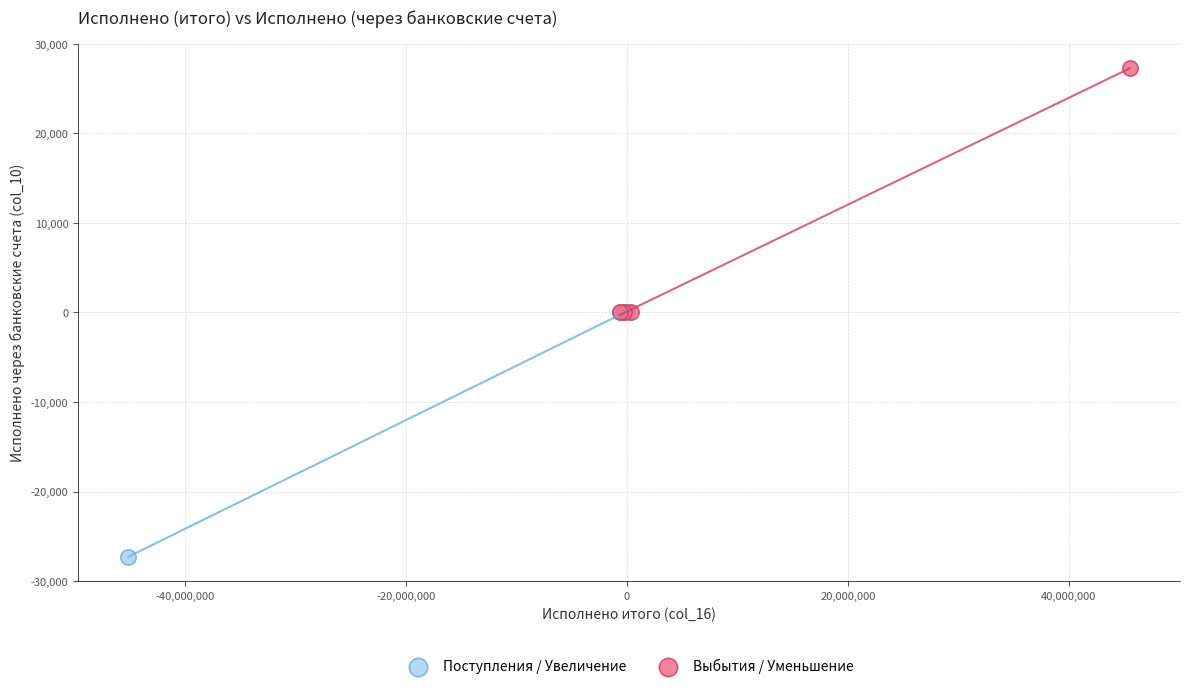

What are all the series names shown in the legend?

Поступления / Увеличение, Выбытия / Уменьшение